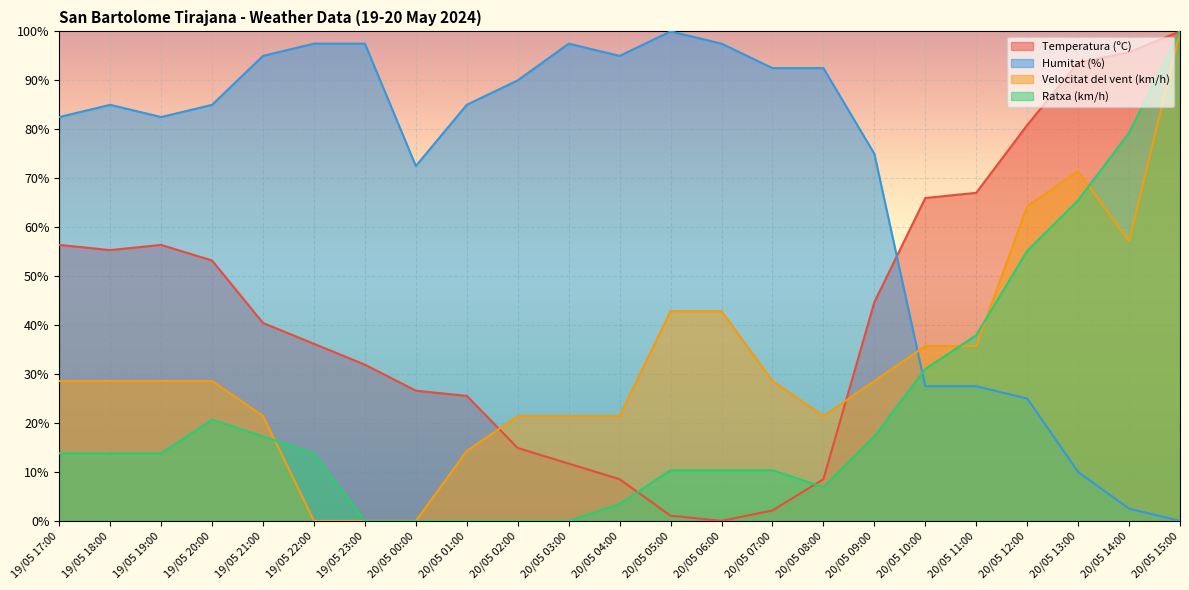

True or false: Velocitat del vent (km/h) and Temperatura (ºC) intersect in this chart.

True